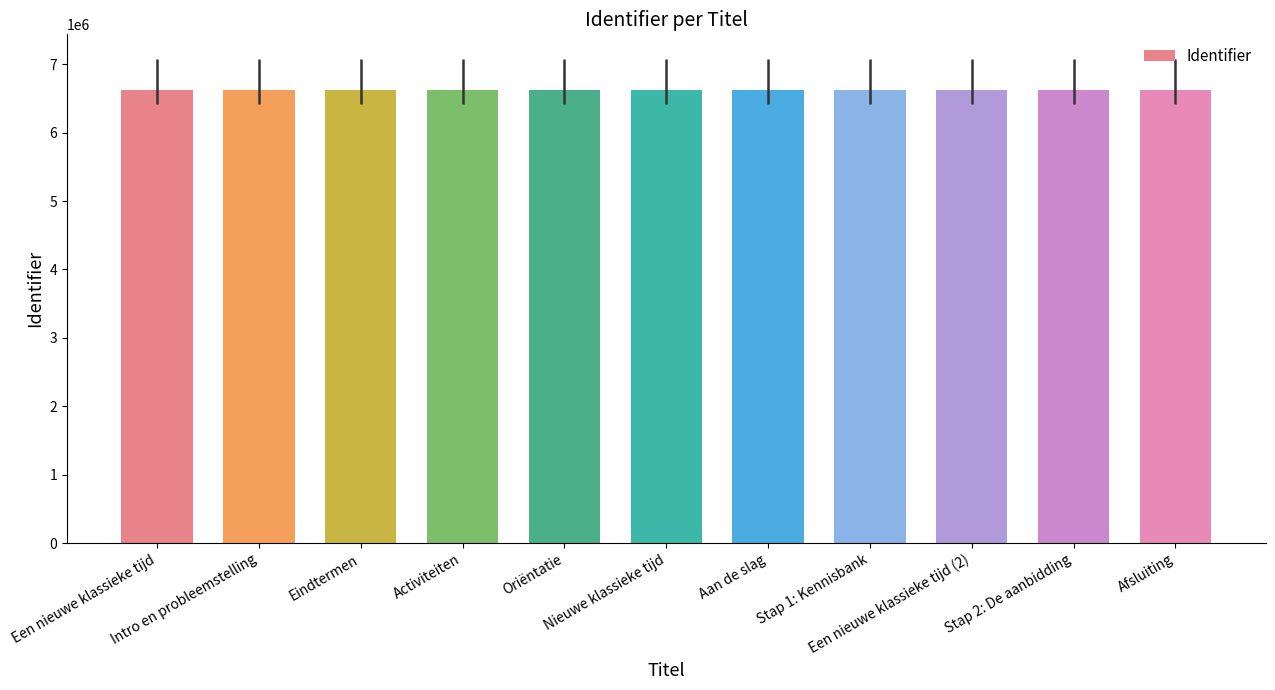

What is the minimum value shown in the chart?

6620370